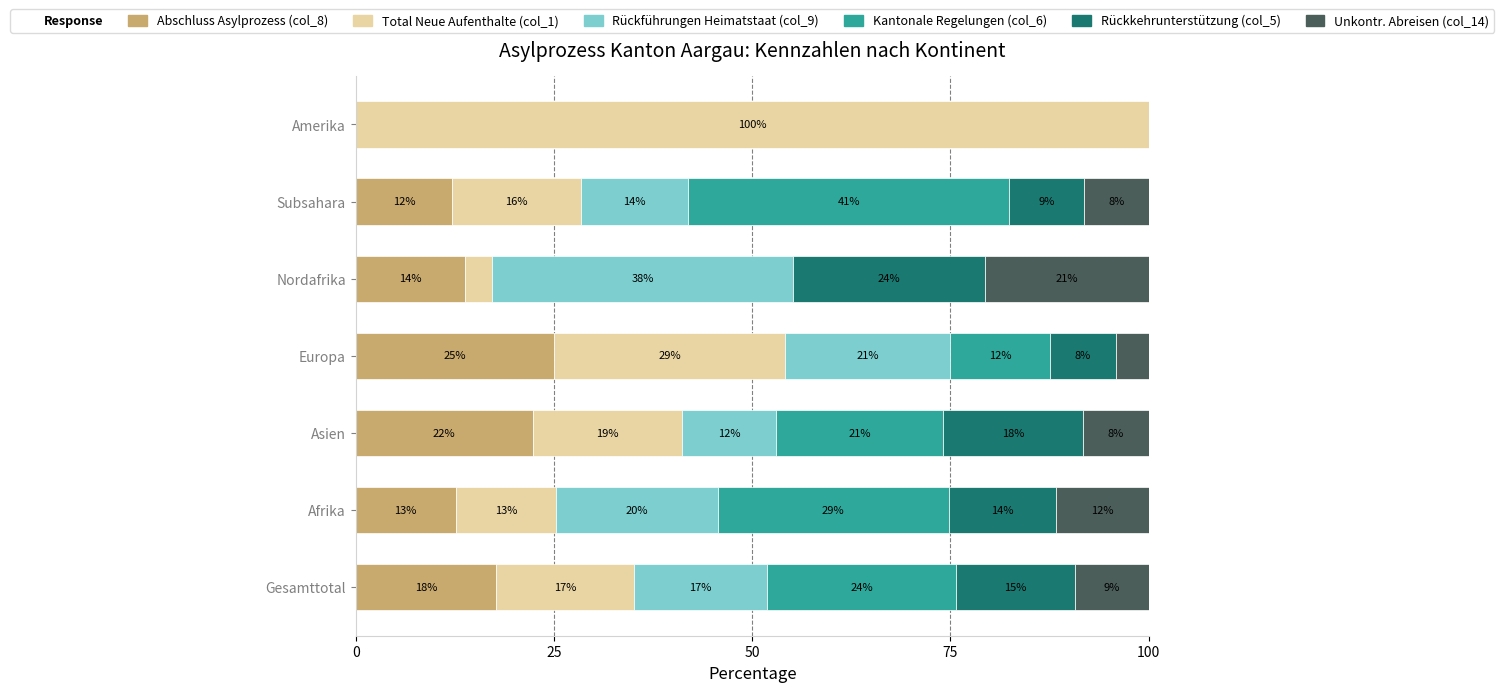

How many groups of bars are there?

7